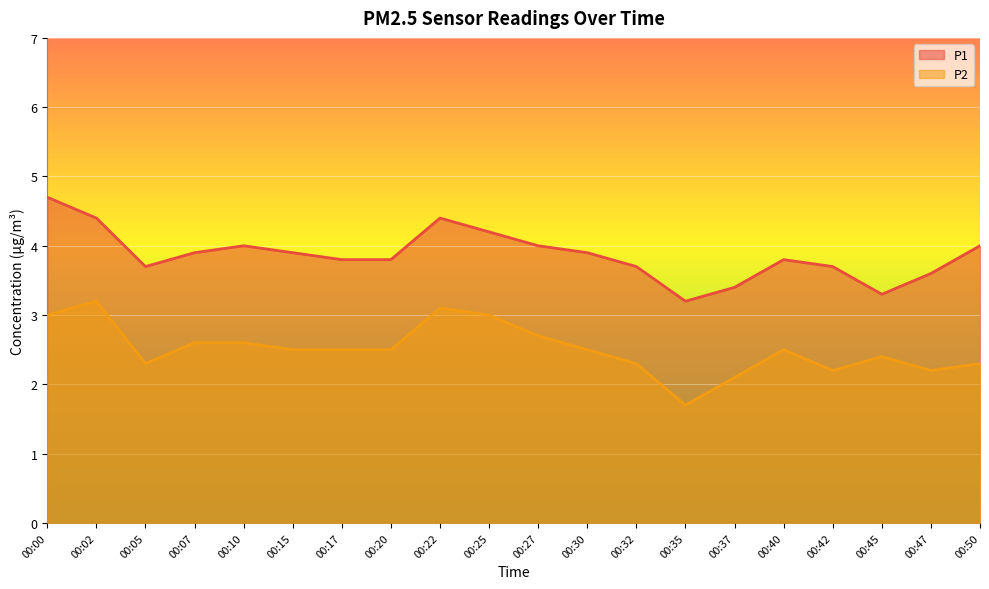

At which category does P1 reach its first local peak?

00:10